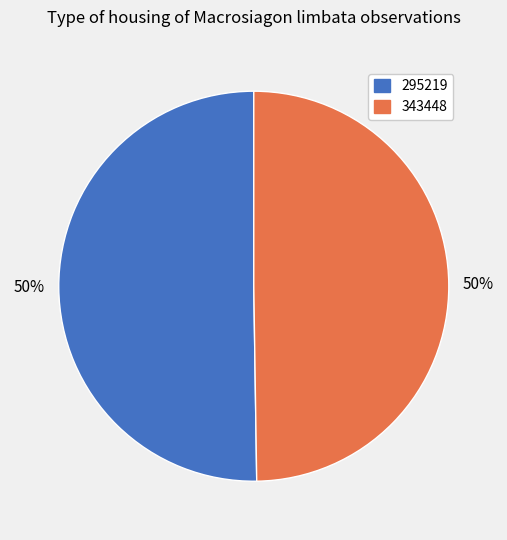

Approximately how many times larger is the value at 343448 compared to 295219?

1.0